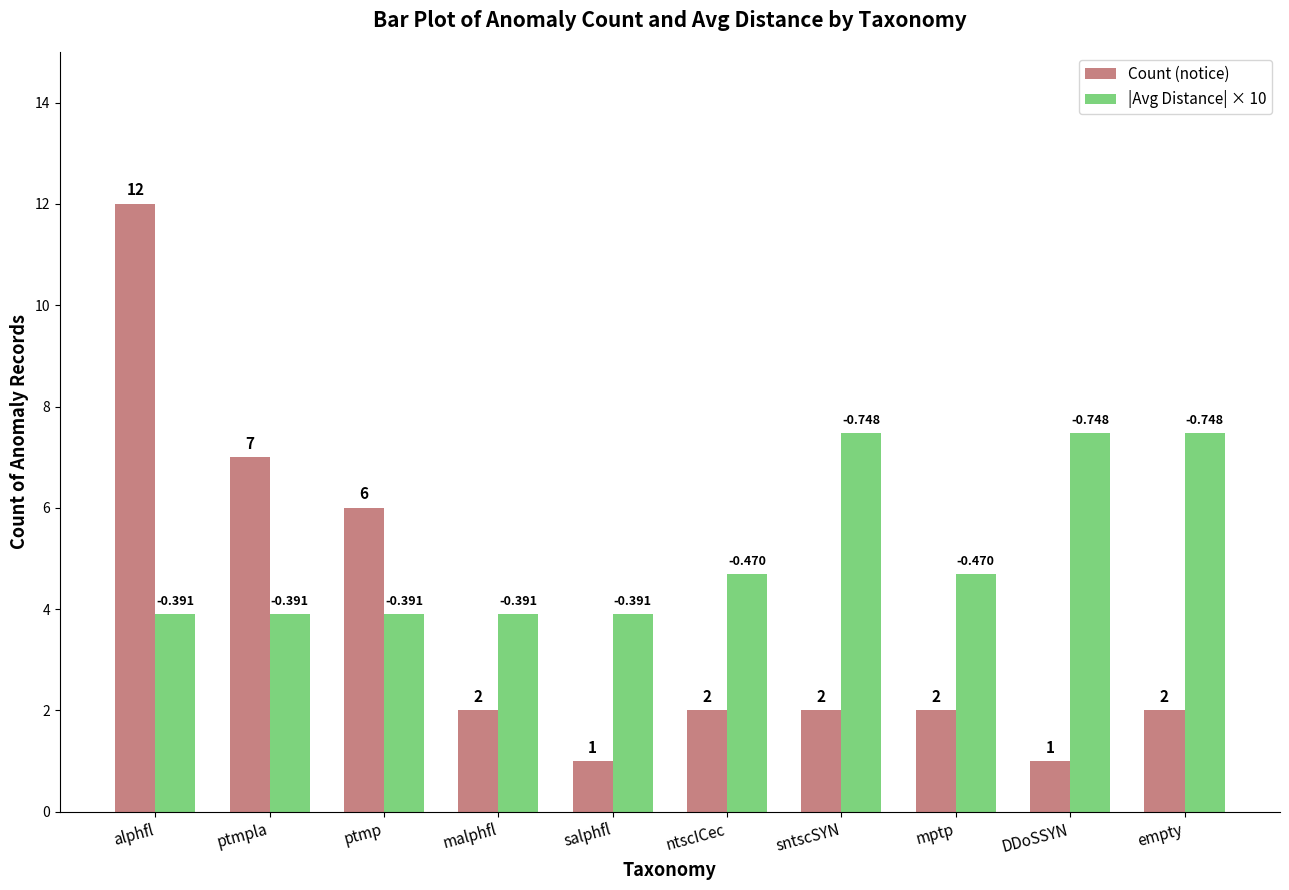

At which label does Count (notice) first exceed 2?

alphfl